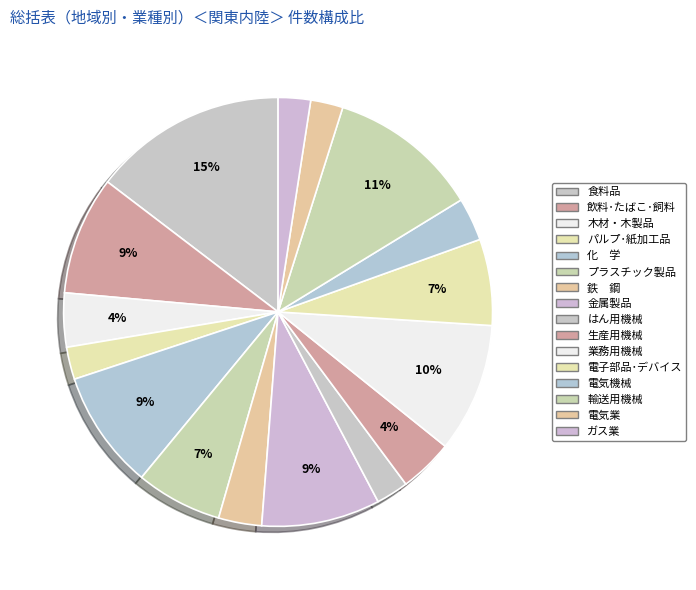

What is the change in value from 業務用機械 to 輸送用機械?

+2